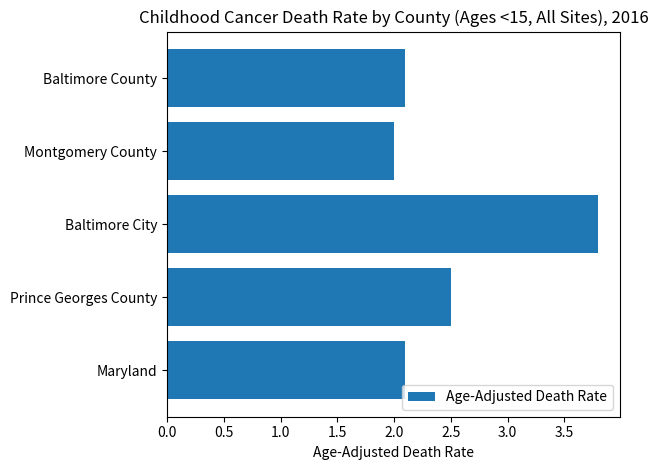

Count the number of values greater than 2.

4